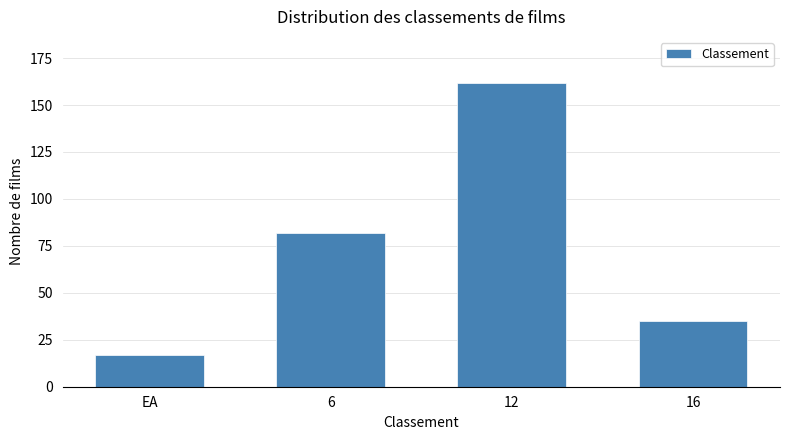

Reading left to right, what are all the values shown in this chart?

EA=17	6=82	12=162	16=35